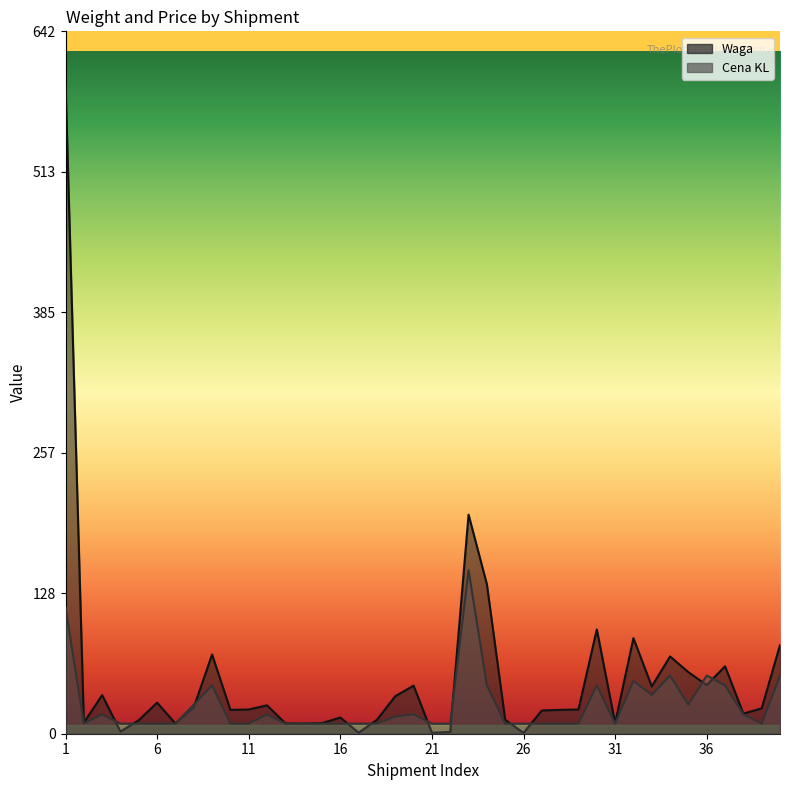

Read the Waga value at 39.

23.2